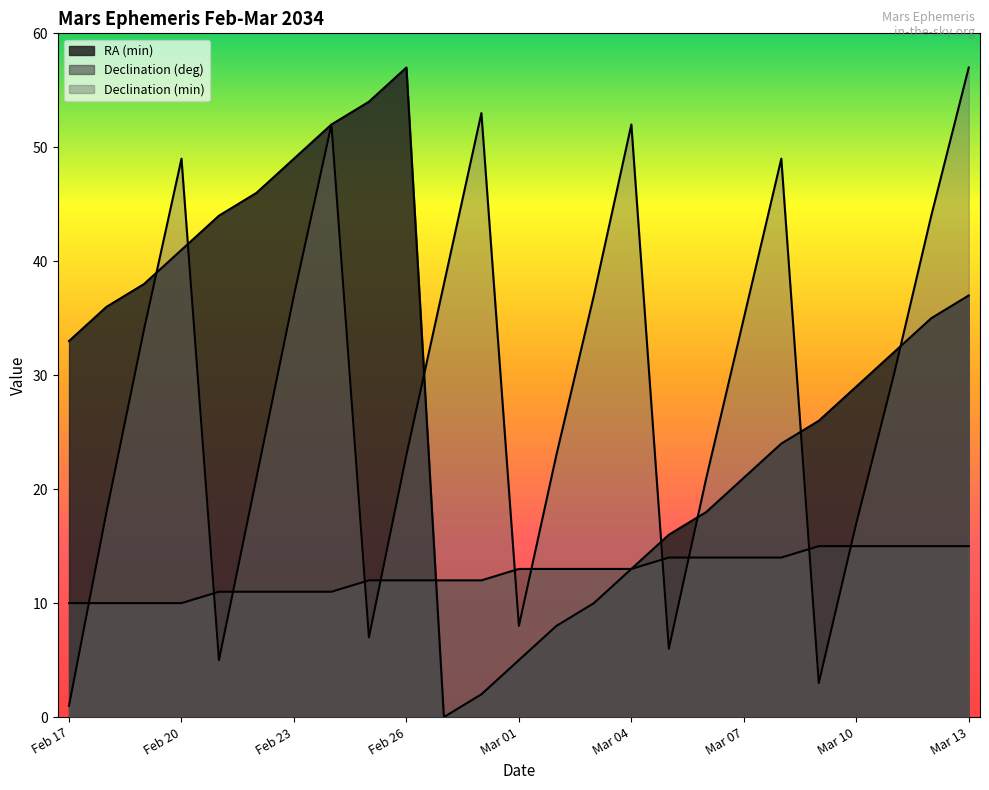

True or false: RA (min) has a value of 26 at Mar 09.

True